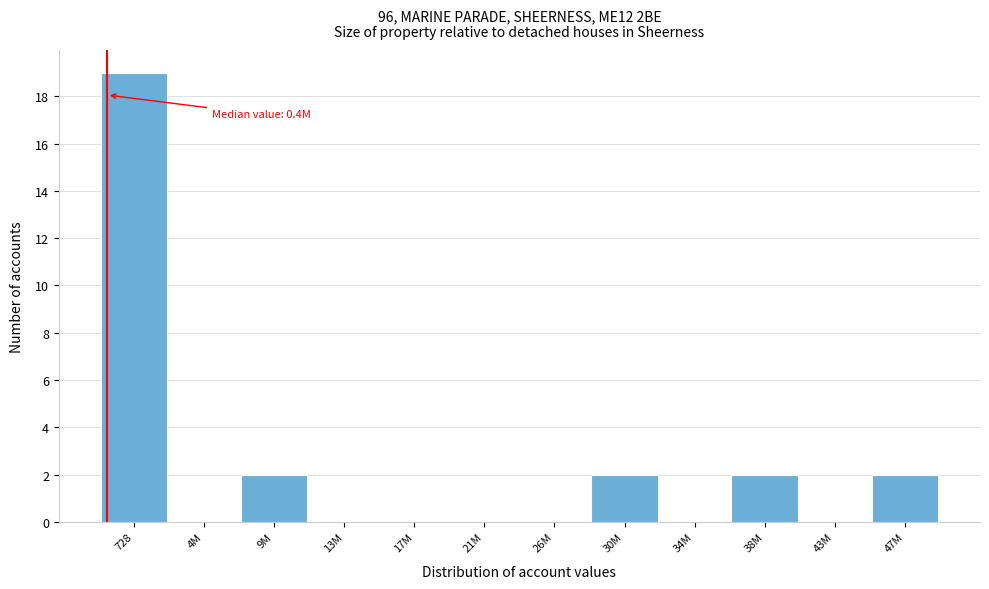

Reading left to right, what are all the values shown in this chart?

728=19	4M=0	9M=2	13M=0	17M=0	21M=0	26M=0	30M=2	34M=0	38M=2	43M=0	47M=2